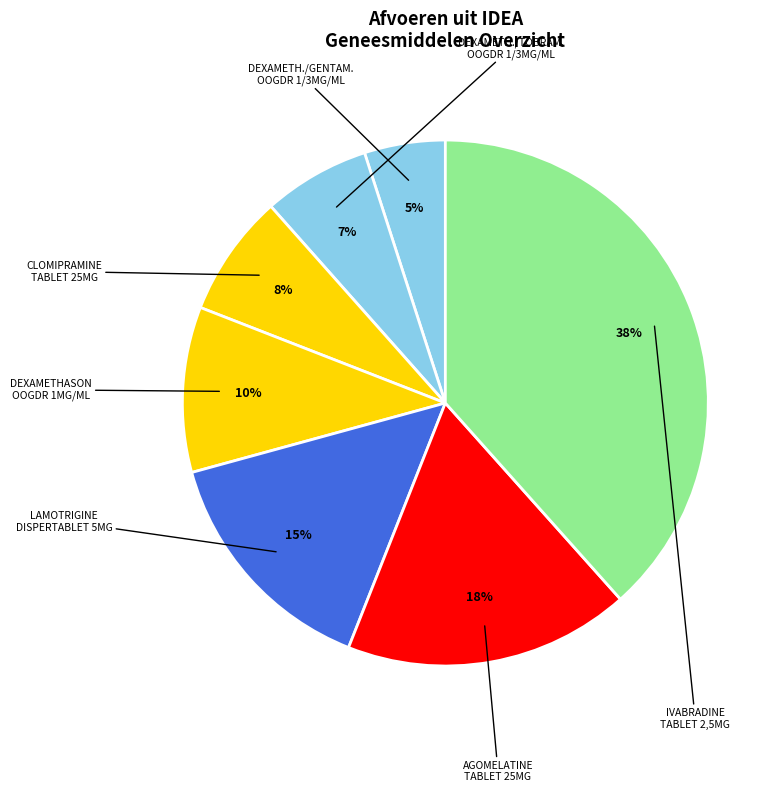

To the nearest percent, what is the average slice percentage?

14%